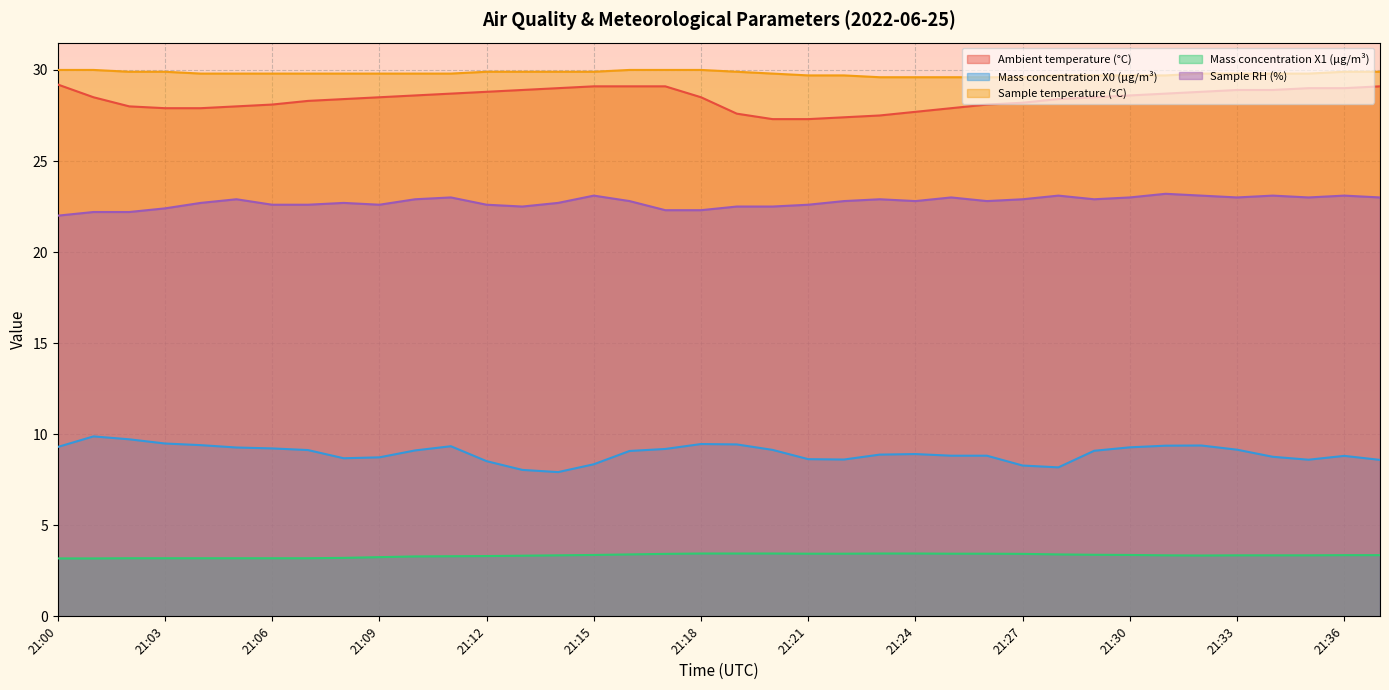

Reading left to right, list all the values displayed in this chart.

Ambient temperature (°C): 21:00=29.2	21:01=28.5	21:02=28.0	21:03=27.9	21:04=27.9	21:05=28.0	21:06=28.1	21:07=28.3	21:08=28.4	21:09=28.5	21:10=28.6	21:11=28.7	21:12=28.8	21:13=28.9	21:14=29.0	21:15=29.1	21:16=29.1	21:17=29.1	21:18=28.5	21:19=27.6	21:20=27.3	21:21=27.3	21:22=27.4	21:23=27.5	21:24=27.7	21:25=27.9	21:26=28.1	21:27=28.2	21:28=28.4	21:29=28.5	21:30=28.6	21:31=28.7	21:32=28.8	21:33=28.9	21:34=28.9	21:35=29.0	21:36=29.0	21:37=29.1
Mass concentration X0 (μg/m³): 21:00=9.3	21:01=9.9	21:02=9.7	21:03=9.5	21:04=9.4	21:05=9.3	21:06=9.2	21:07=9.1	21:08=8.7	21:09=8.7	21:10=9.1	21:11=9.3	21:12=8.5	21:13=8.0	21:14=7.9	21:15=8.3	21:16=9.1	21:17=9.2	21:18=9.5	21:19=9.4	21:20=9.1	21:21=8.6	21:22=8.6	21:23=8.9	21:24=8.9	21:25=8.8	21:26=8.8	21:27=8.3	21:28=8.2	21:29=9.1	21:30=9.3	21:31=9.4	21:32=9.4	21:33=9.2	21:34=8.8	21:35=8.6	21:36=8.8	21:37=8.6
Sample temperature (°C): 21:00=30.0	21:01=30.0	21:02=29.9	21:03=29.9	21:04=29.8	21:05=29.8	21:06=29.8	21:07=29.8	21:08=29.8	21:09=29.8	21:10=29.8	21:11=29.8	21:12=29.9	21:13=29.9	21:14=29.9	21:15=29.9	21:16=30.0	21:17=30.0	21:18=30.0	21:19=29.9	21:20=29.8	21:21=29.7	21:22=29.7	21:23=29.6	21:24=29.6	21:25=29.6	21:26=29.6	21:27=29.6	21:28=29.7	21:29=29.7	21:30=29.7	21:31=29.7	21:32=29.8	21:33=29.8	21:34=29.8	21:35=29.8	21:36=29.9	21:37=29.9
Mass concentration X1 (μg/m³): 21:00=3.2	21:01=3.2	21:02=3.2	21:03=3.2	21:04=3.2	21:05=3.2	21:06=3.2	21:07=3.2	21:08=3.2	21:09=3.2	21:10=3.3	21:11=3.3	21:12=3.3	21:13=3.3	21:14=3.4	21:15=3.4	21:16=3.4	21:17=3.4	21:18=3.5	21:19=3.5	21:20=3.5	21:21=3.4	21:22=3.4	21:23=3.5	21:24=3.5	21:25=3.4	21:26=3.4	21:27=3.4	21:28=3.4	21:29=3.4	21:30=3.4	21:31=3.4	21:32=3.3	21:33=3.4	21:34=3.4	21:35=3.4	21:36=3.4	21:37=3.4
Sample RH (%): 21:00=22.0	21:01=22.2	21:02=22.2	21:03=22.4	21:04=22.7	21:05=22.9	21:06=22.6	21:07=22.6	21:08=22.7	21:09=22.6	21:10=22.9	21:11=23.0	21:12=22.6	21:13=22.5	21:14=22.7	21:15=23.1	21:16=22.8	21:17=22.3	21:18=22.3	21:19=22.5	21:20=22.5	21:21=22.6	21:22=22.8	21:23=22.9	21:24=22.8	21:25=23.0	21:26=22.8	21:27=22.9	21:28=23.1	21:29=22.9	21:30=23.0	21:31=23.2	21:32=23.1	21:33=23.0	21:34=23.1	21:35=23.0	21:36=23.1	21:37=23.0